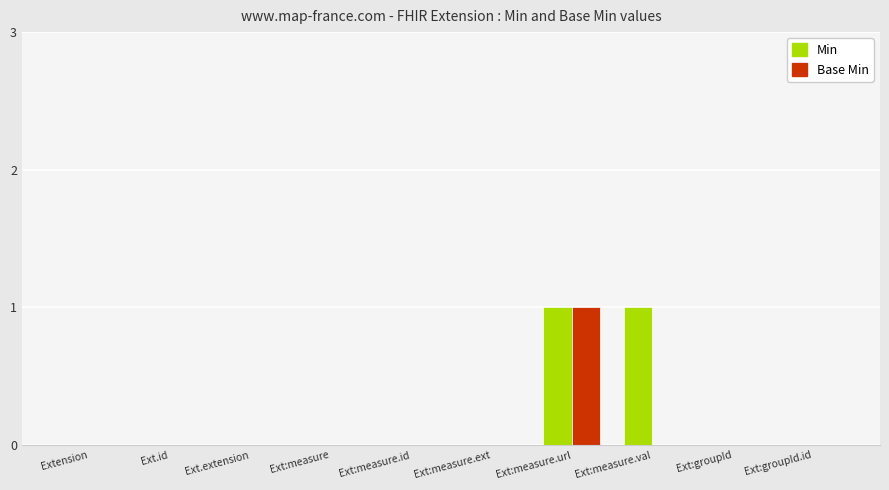

Is it true that Base Min equals -1 at Ext:measure.val?

False